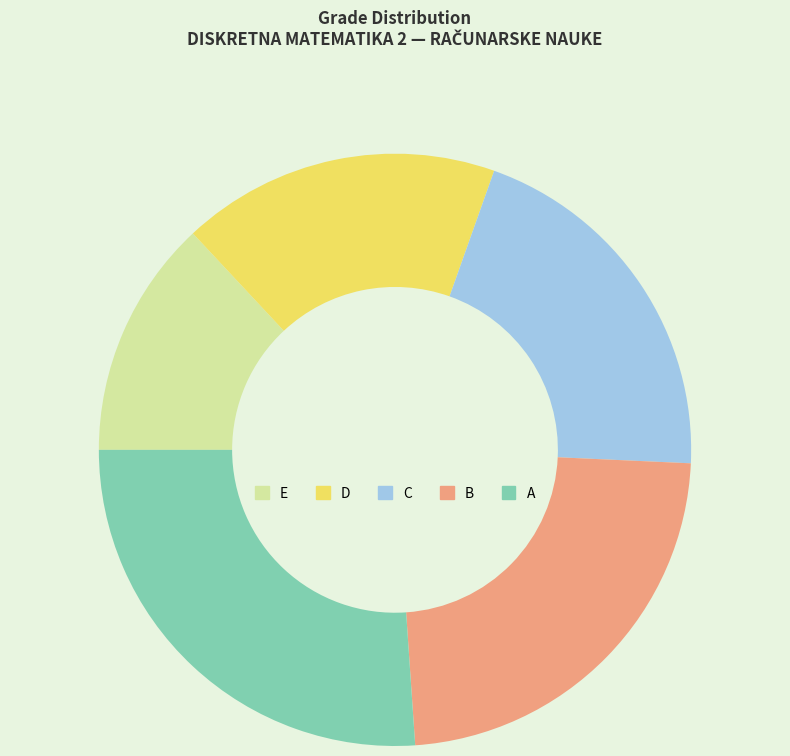

Is it true that B is 23% of the pie?

True